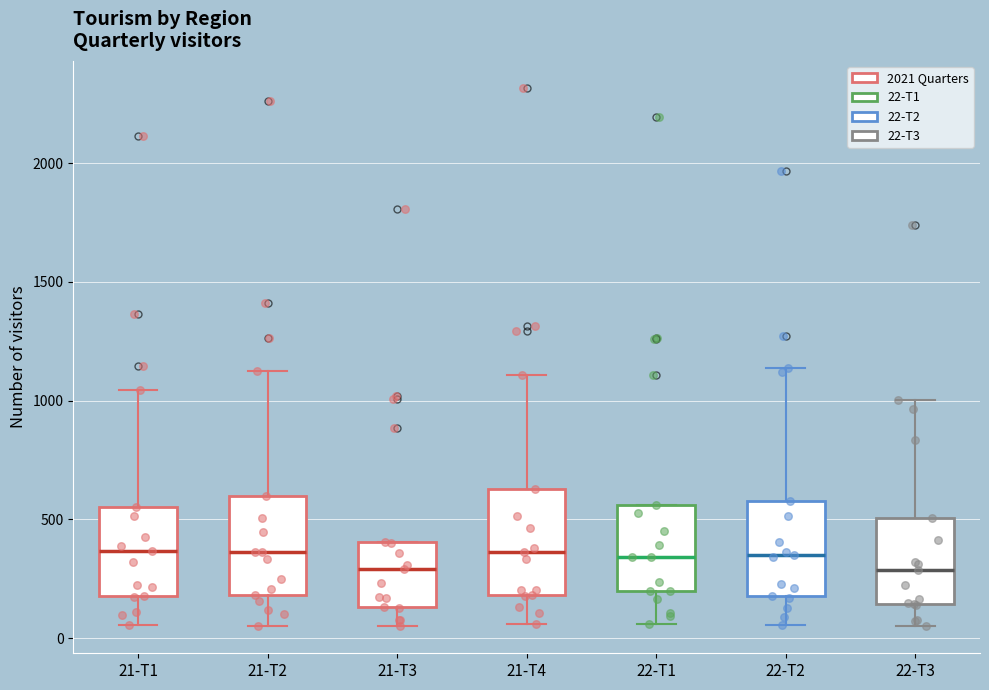

Reading left to right, read every box against the y-axis: the position of its median line, the range the box covers, and the ends of its whiskers. The values are not printed on the chart, so give them approximately, as read against the axis.

21-T1: median 350, box 200 to 550, whiskers 50 to 1050
21-T2: median 350, box 200 to 600, whiskers 50 to 1150
21-T3: median 300, box 150 to 400, whiskers 50 to 400
21-T4: median 350, box 200 to 650, whiskers 50 to 1100
22-T1: median 350, box 200 to 550, whiskers 50 to 550
22-T2: median 350, box 200 to 600, whiskers 50 to 1150
22-T3: median 300, box 150 to 500, whiskers 50 to 1000